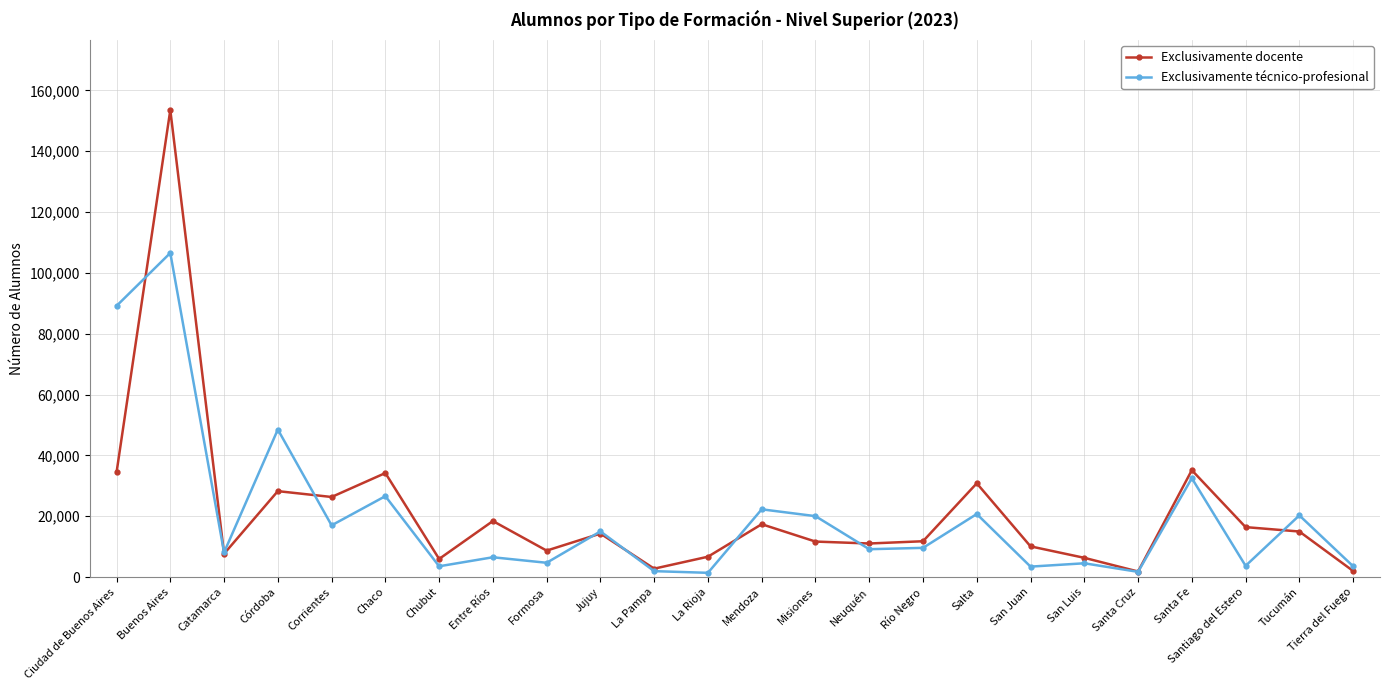

What is the difference between the Exclusivamente técnico-profesional values at Santiago del Estero and Salta?

17032